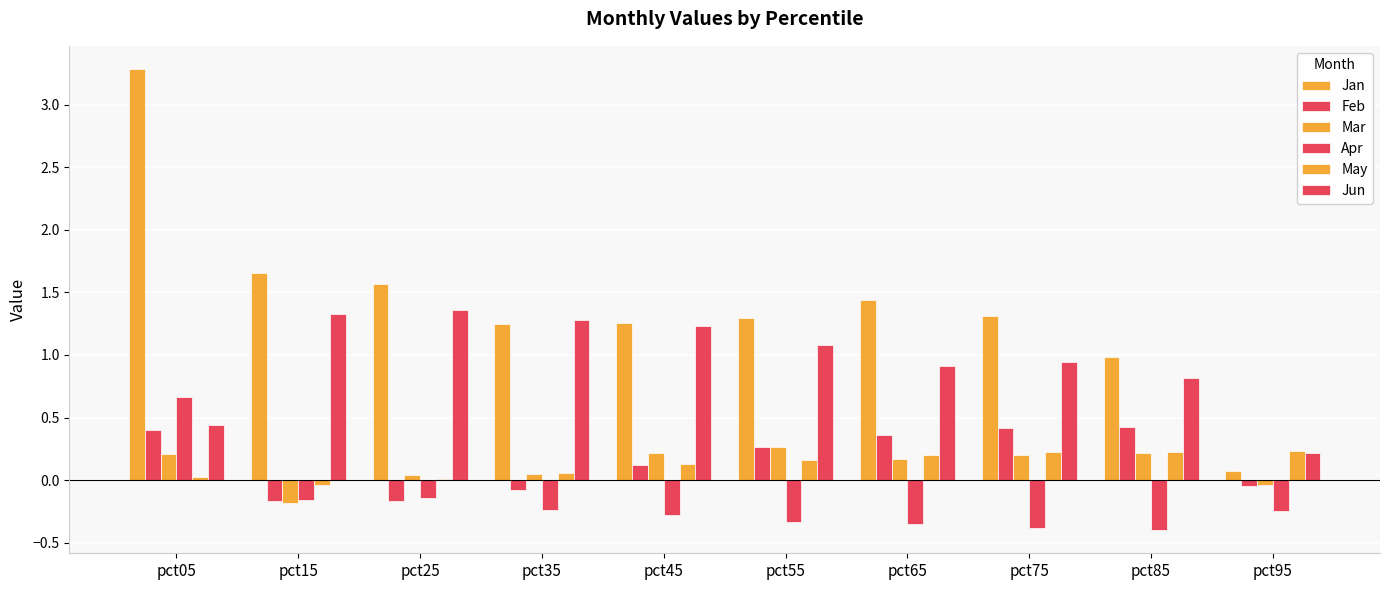

The value of Jan at pct65 is 0.6. True or false?

False